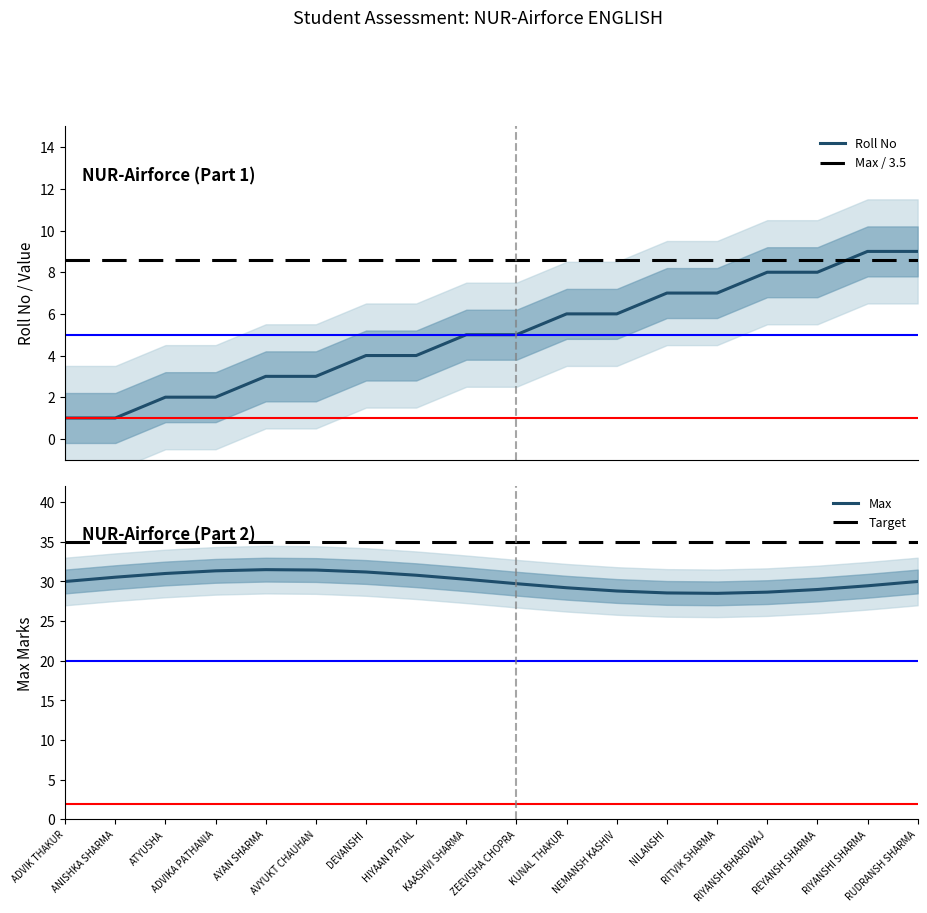

Which category has the lowest value in the Target series?

ADVIK THAKUR